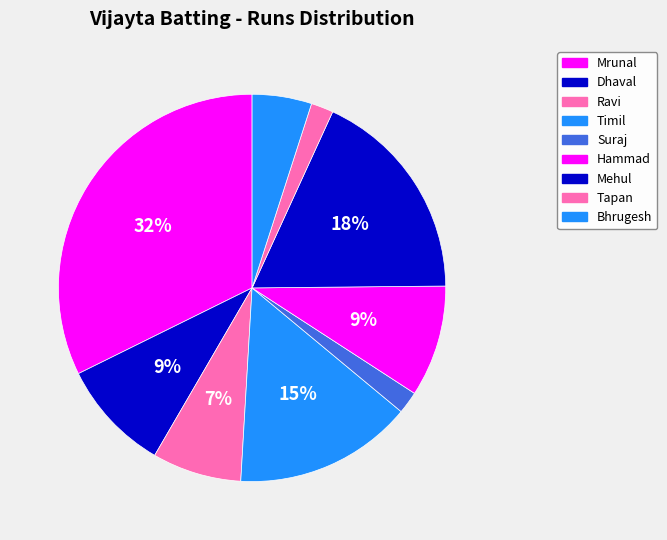

How many segments does this pie chart have?

9